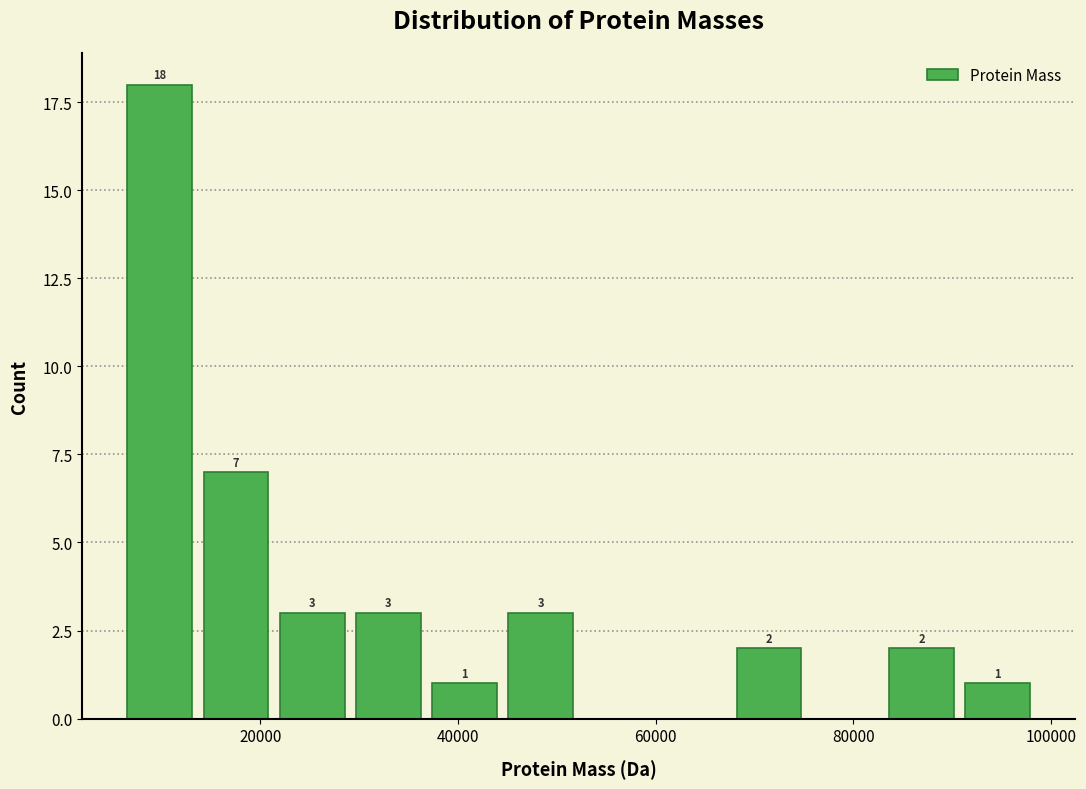

Around what value on the x-axis is the tallest bar? Give the approximate position of its centre, as read against the axis.

10000